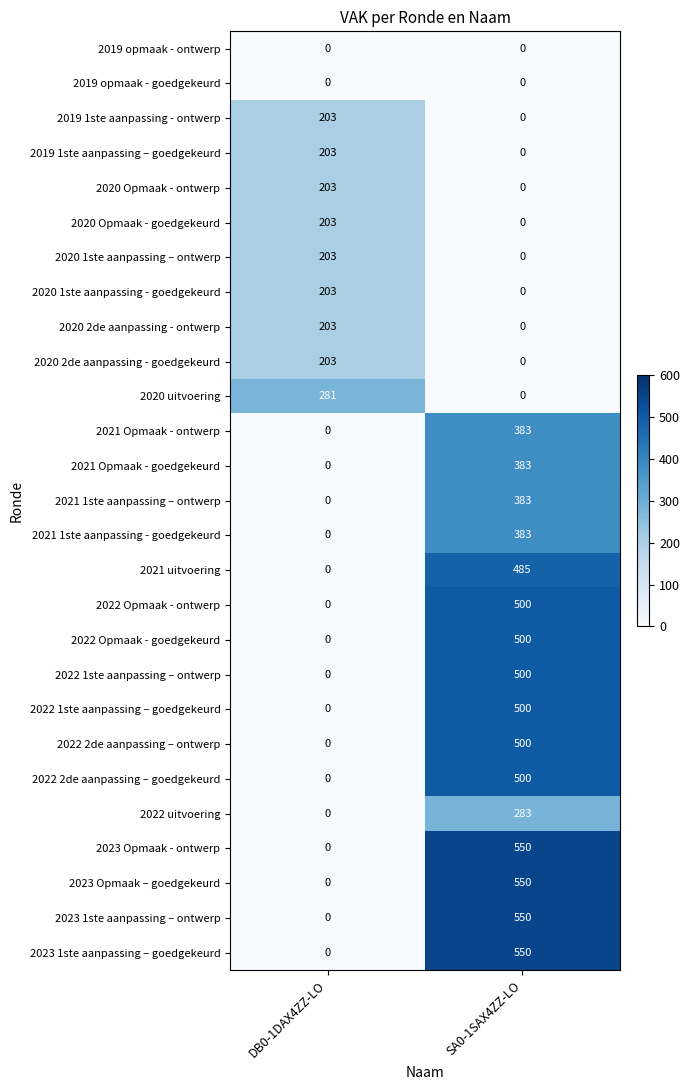

Is it true that 2022 2de aanpassing – goedgekeurd equals 0 at DB0-1DAX4ZZ-LO?

True